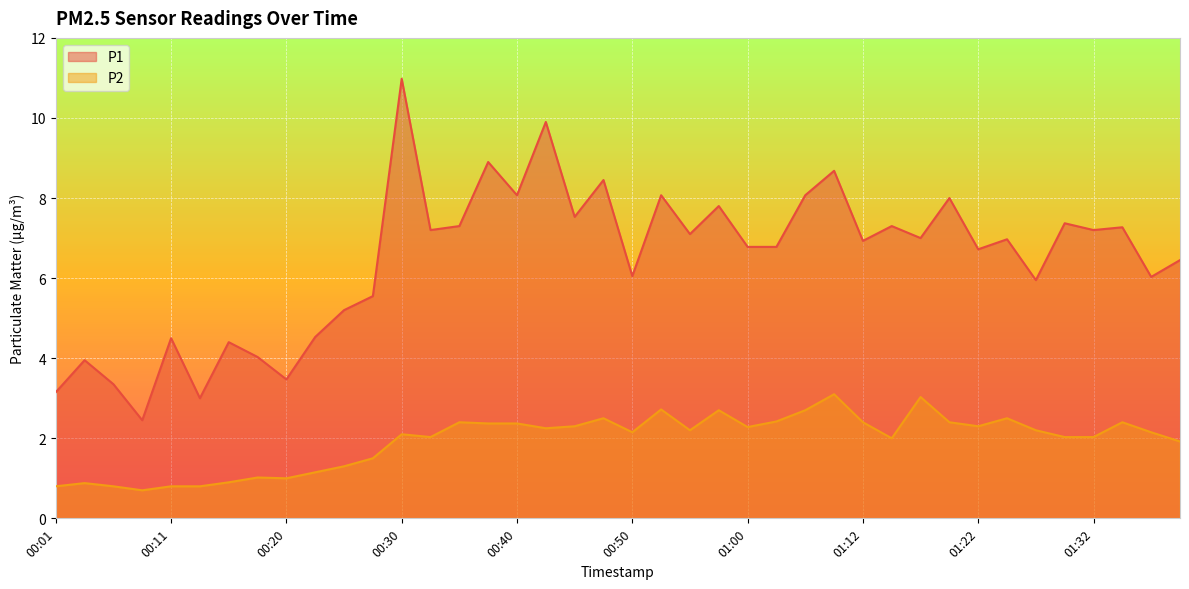

Which series has the largest total across all categories?

P1